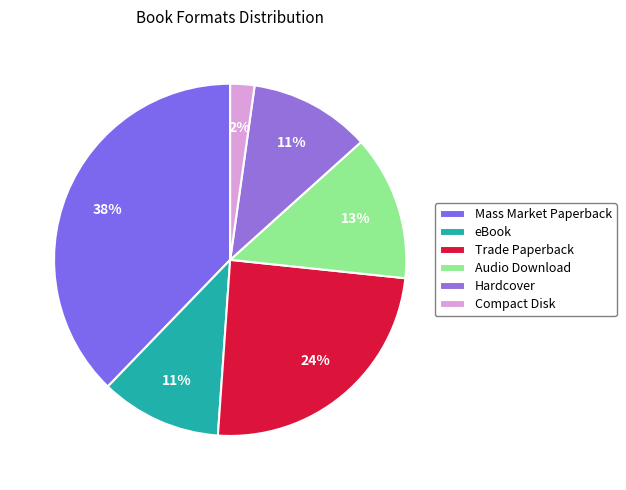

What percentage is the Mass Market Paperback slice, to the nearest percent?

38%